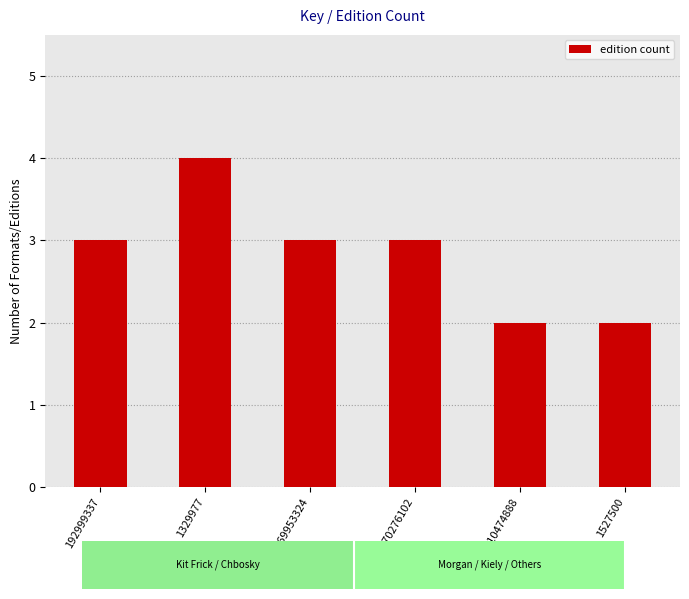

What is the label of the 3rd bar from the left?

169953324